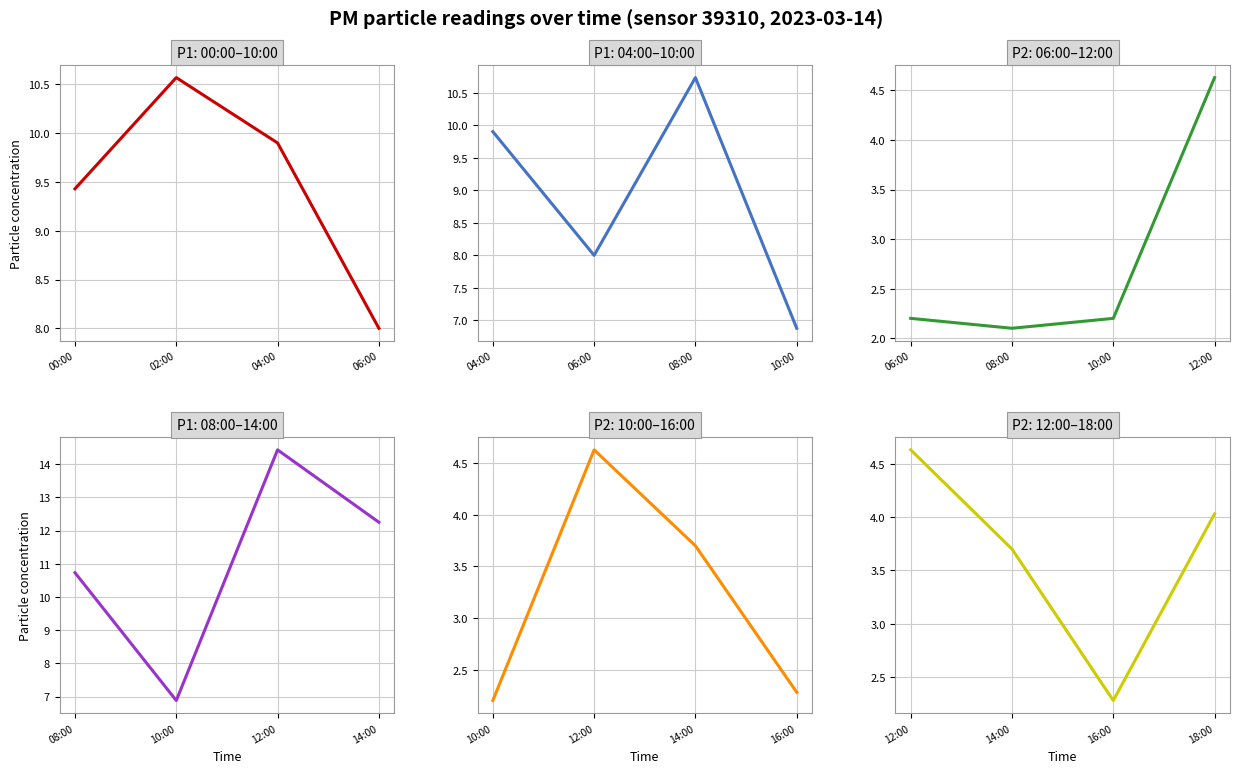

Where is P1 nearest to the value 13?

14:00